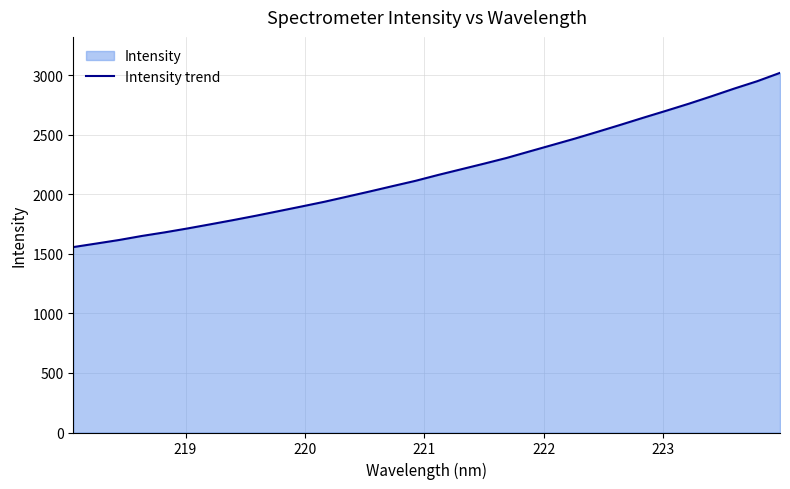

What is the maximum value shown in the chart?

3018.8